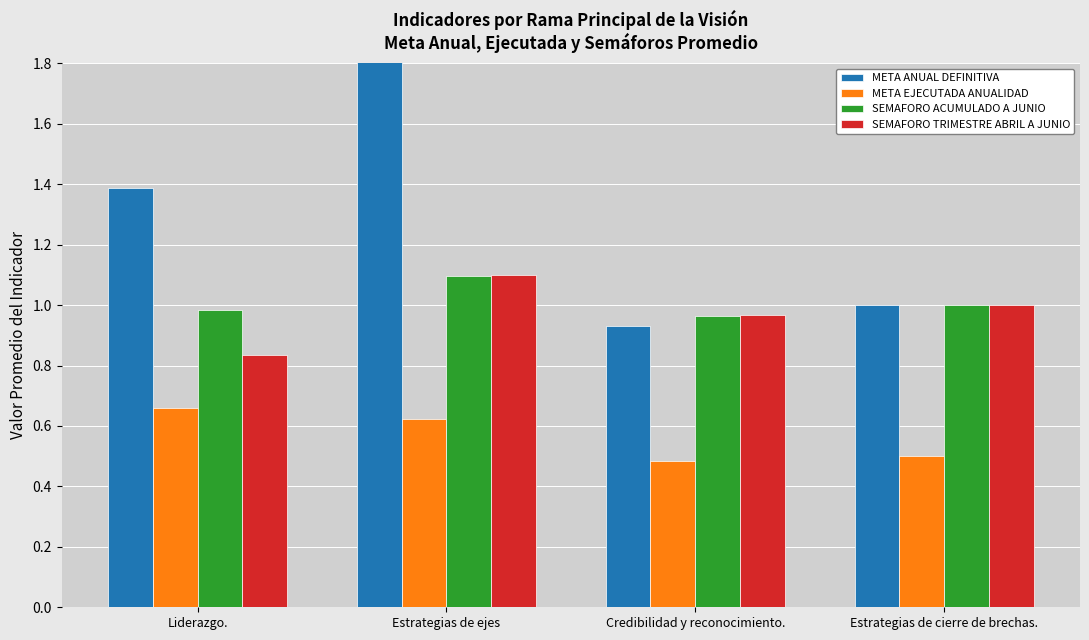

Read the SEMAFORO ACUMULADO A JUNIO value at Estrategias de ejes.

1.1